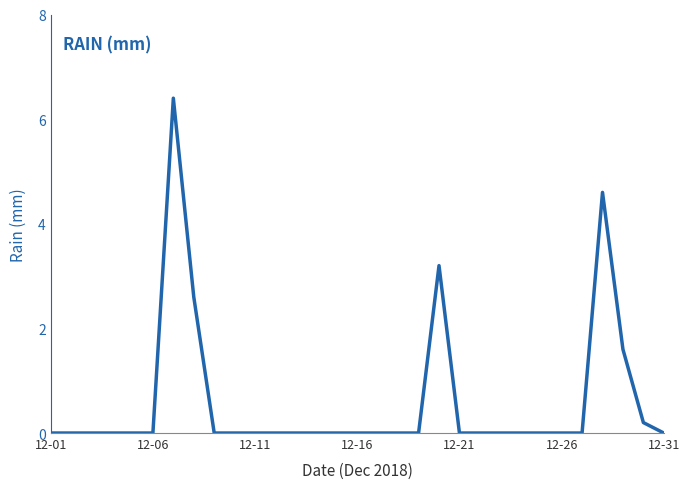

What is the greatest value displayed?

6.4